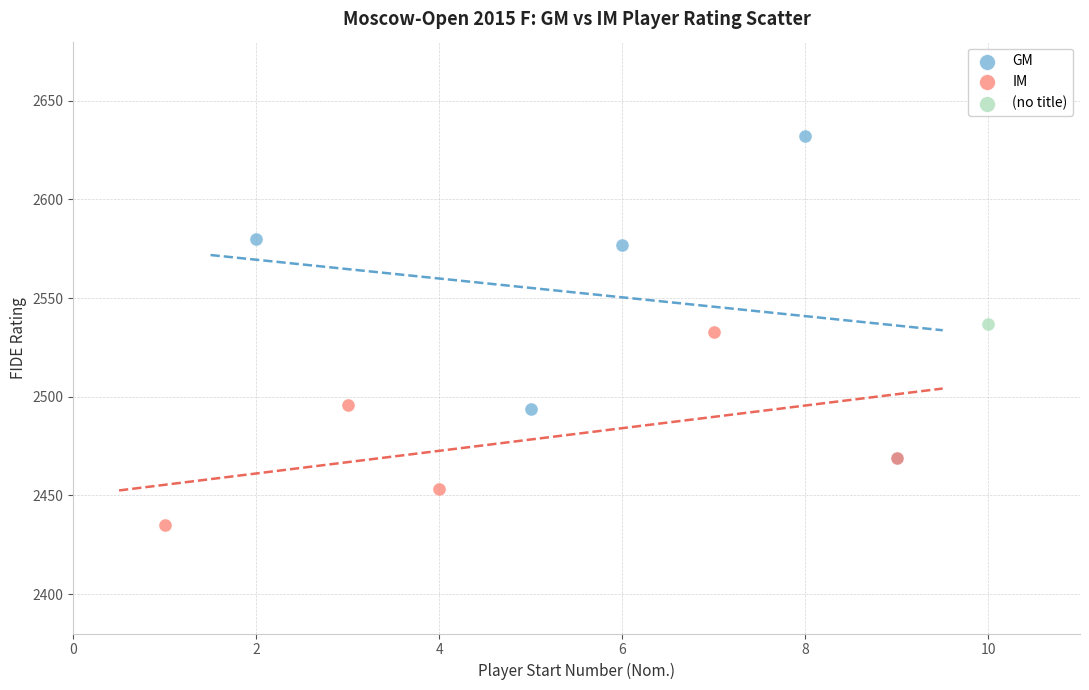

Which series reaches the maximum Y coordinate?

GM